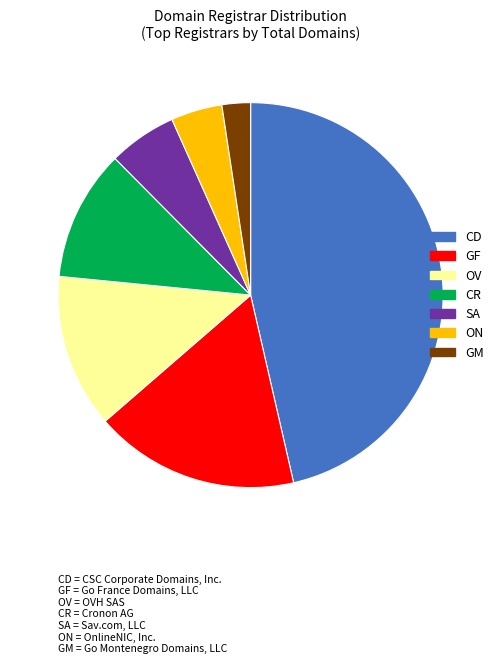

Does any single category account for the majority?

No